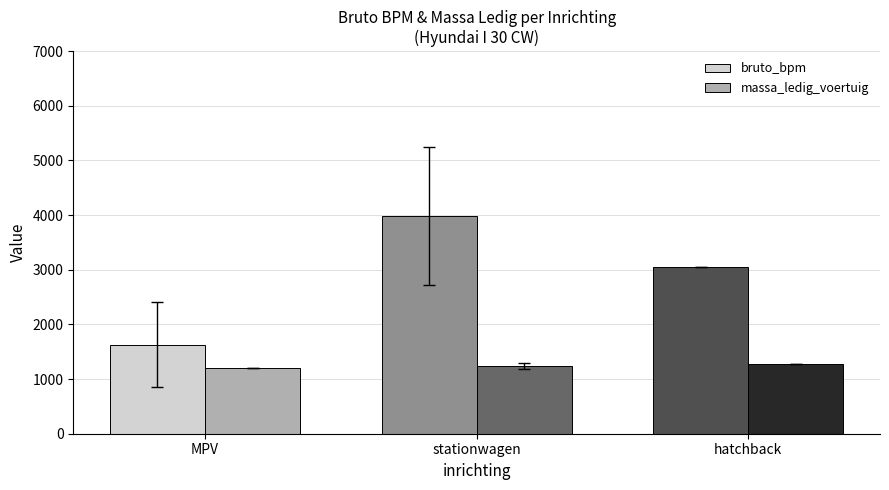

Is the value of bruto_bpm at MPV greater than the value of massa_ledig_voertuig at MPV?

Yes